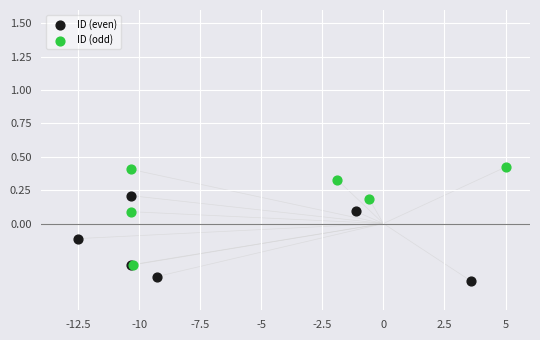

Which series reaches the minimum Y coordinate?

ID (even)